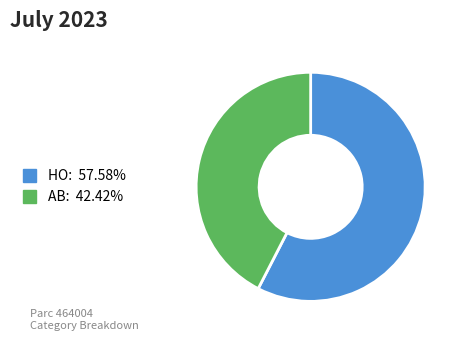

Which slice is the largest?

HO